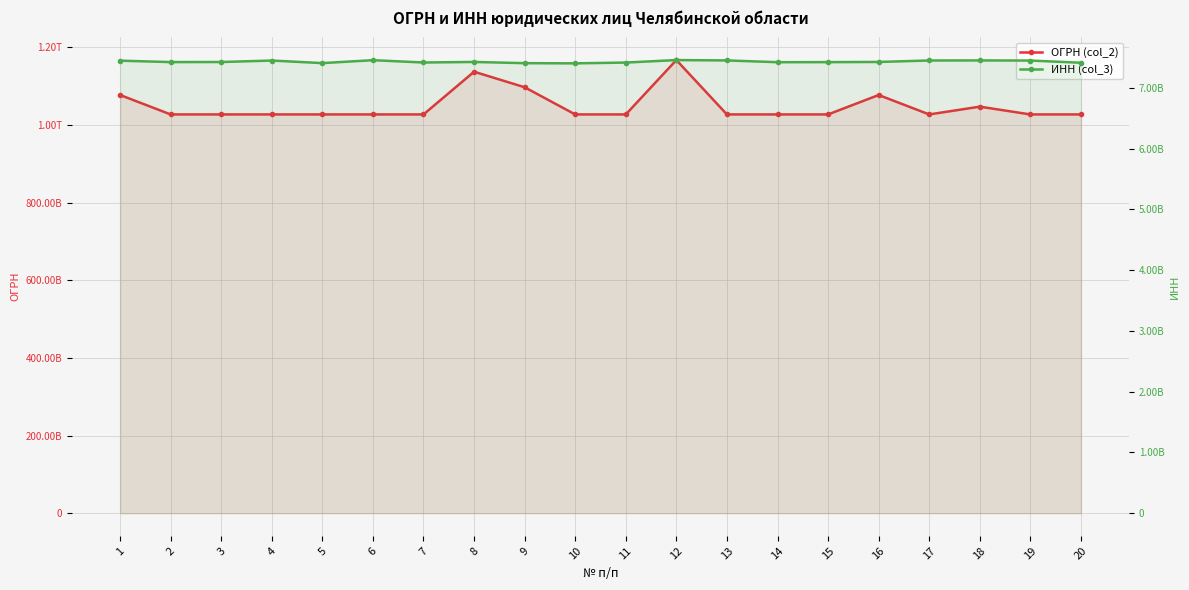

True or false: ОГРН (col_2) has a value of 1027402543728 at 17.

True